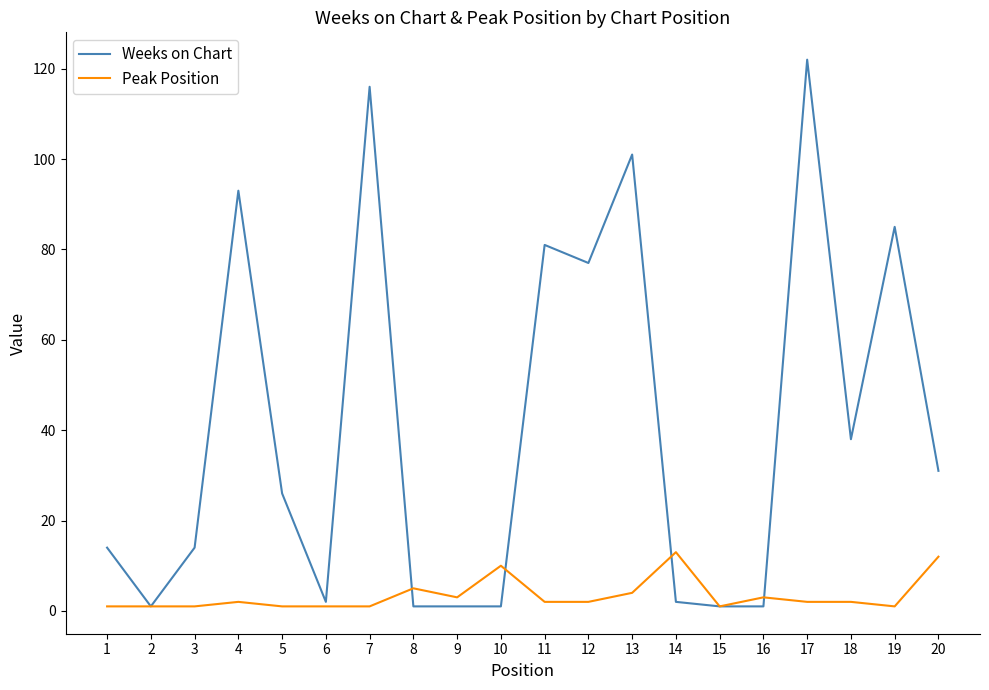

Between 9 and 12, which series saw the biggest shift?

Weeks on Chart